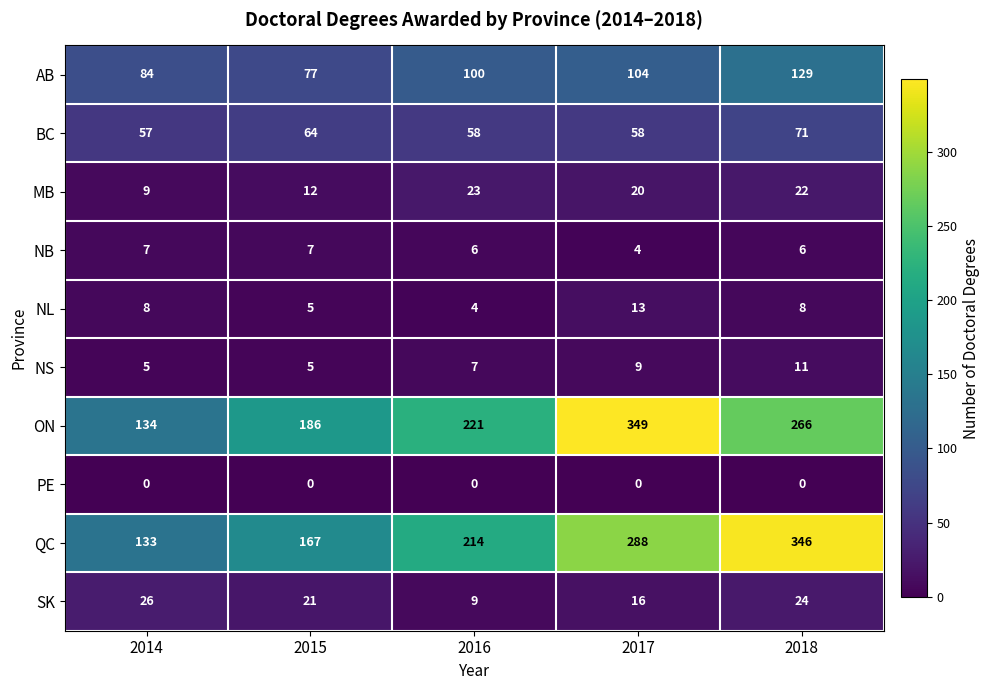

What is the sum of the NL values at 2014 and 2015?

13